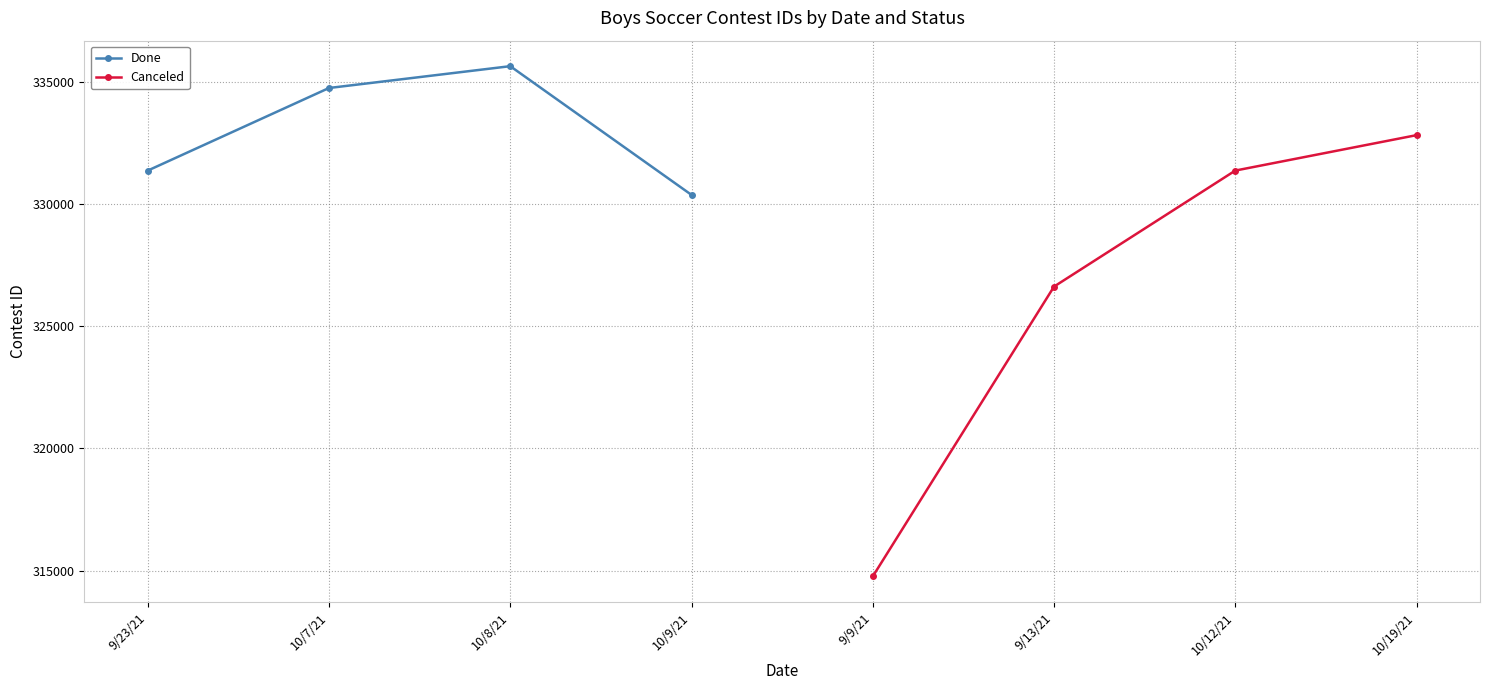

At which label does Done reach its peak?

10/8/21